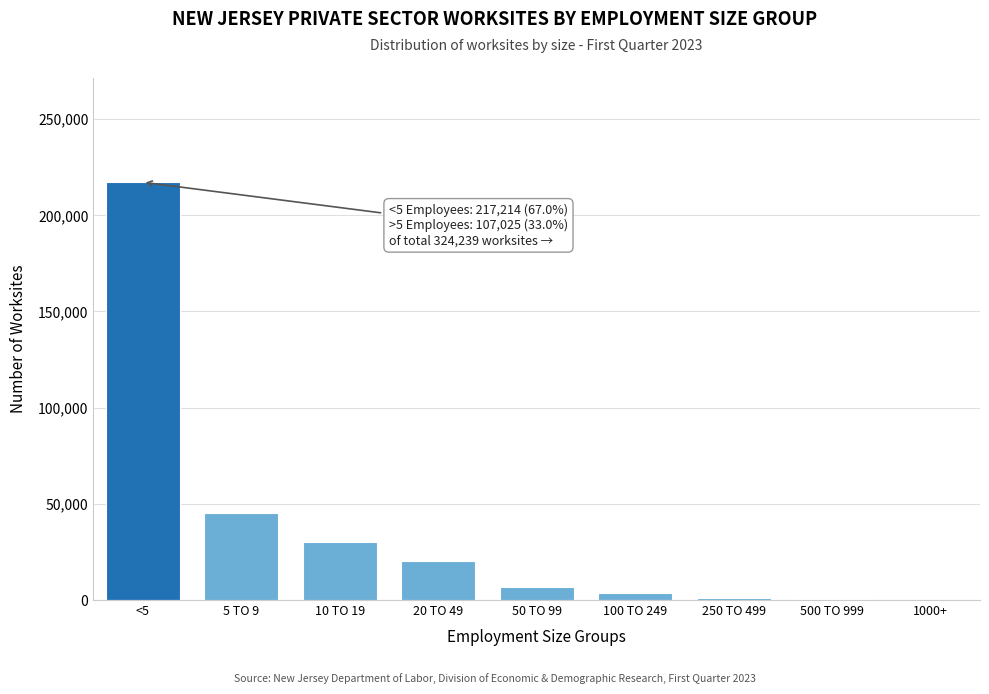

The value at 5 TO 9 is 45123. True or false?

True